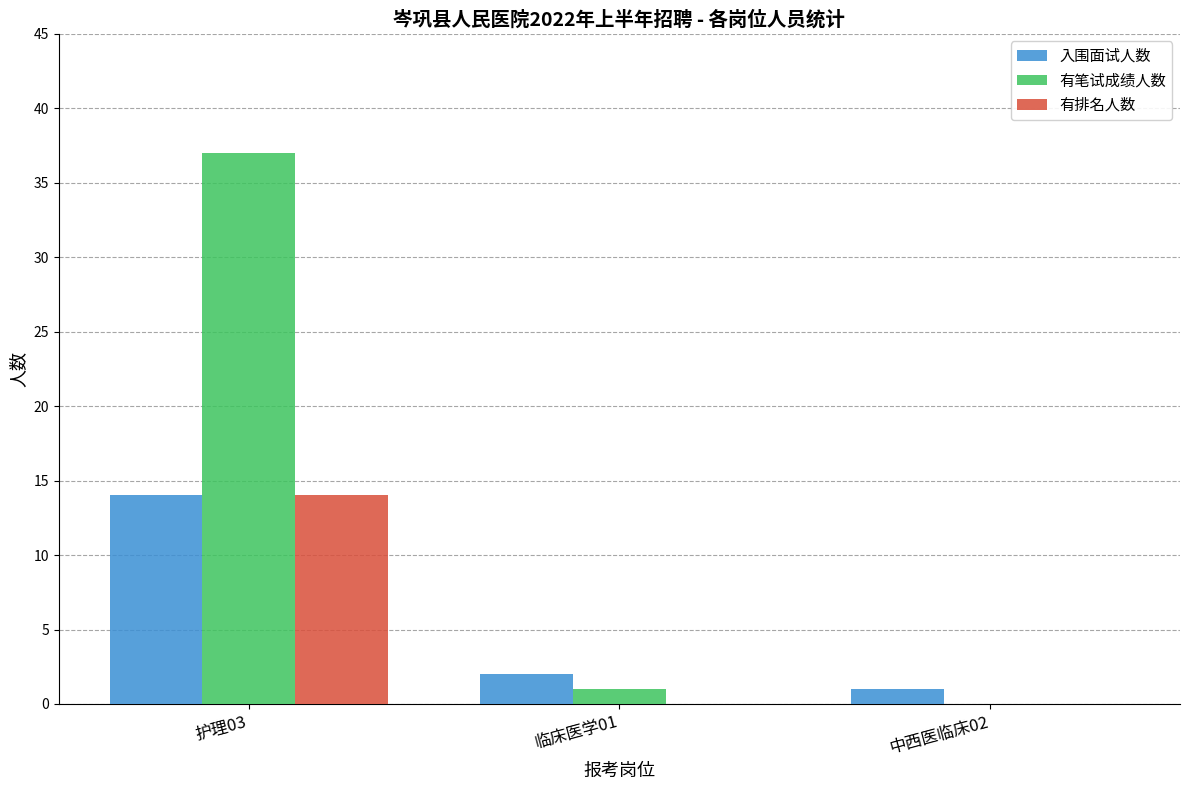

Read the 有排名人数 value at 护理03, to the nearest 5.

15